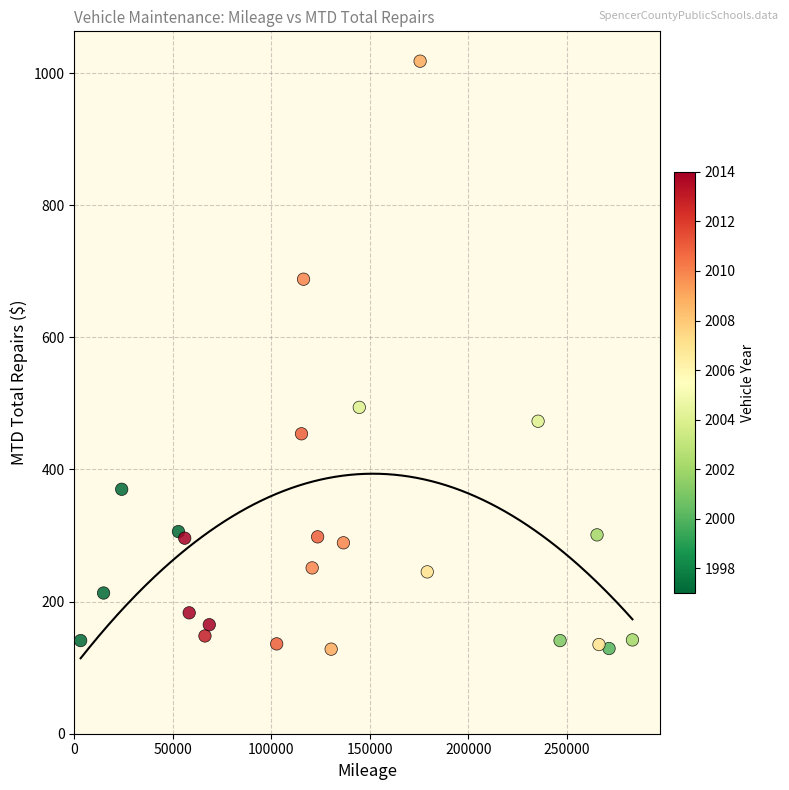

What is the range of X values (max minus min)?

280079